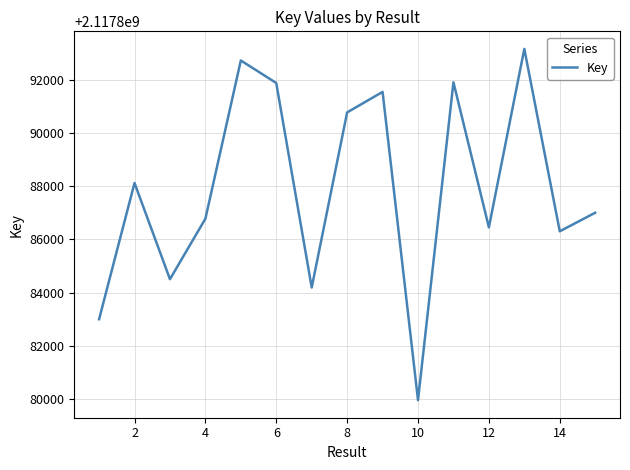

What is the smallest value displayed?

2117879944